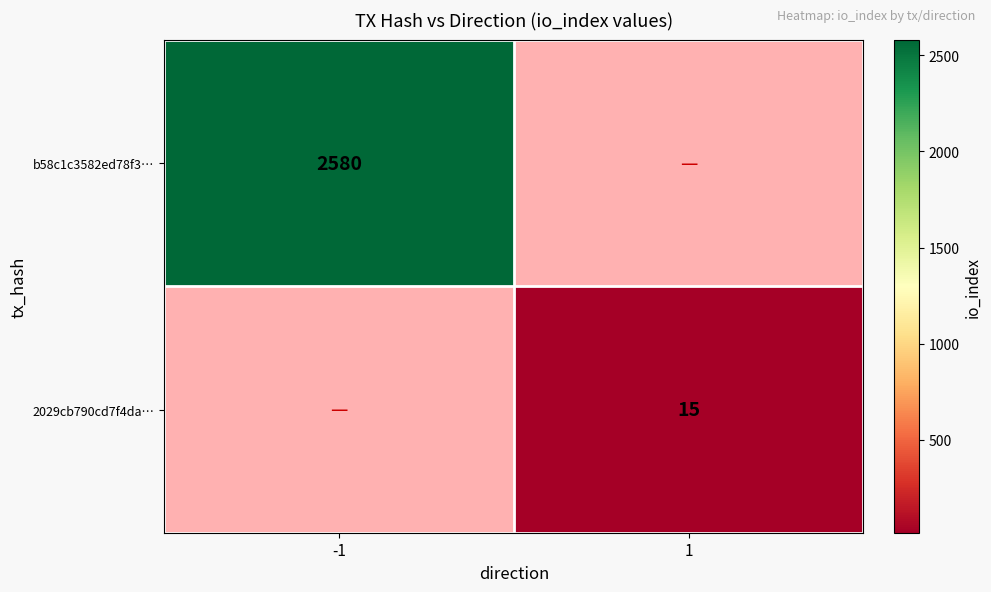

Is it true that 2029cb790cd7f4da… equals 6 at 1?

False